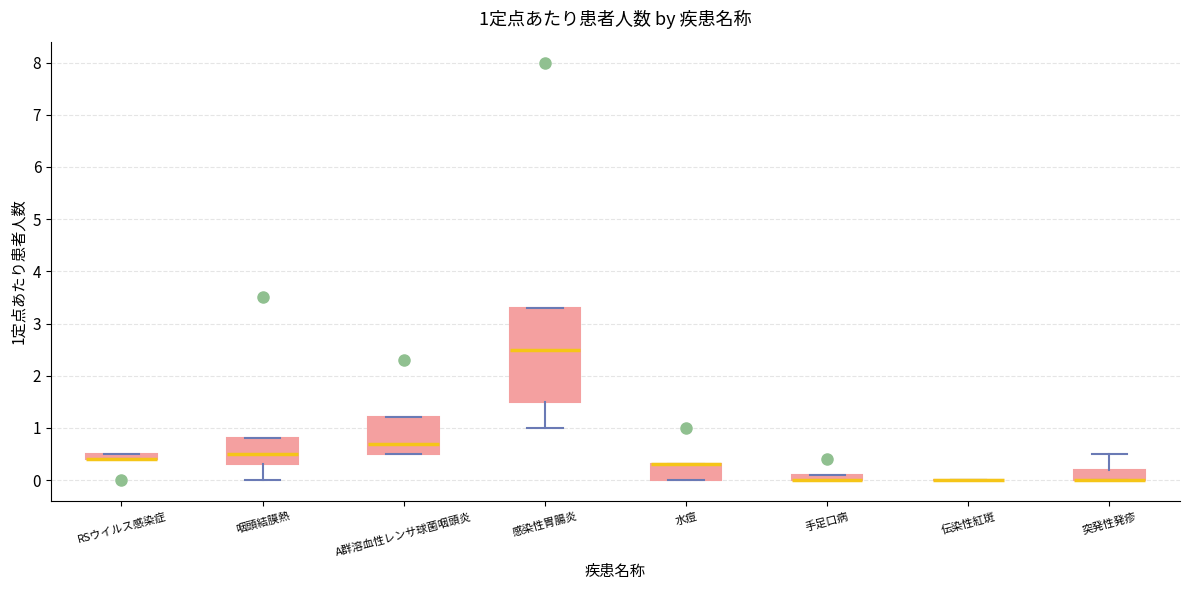

Comparing the boxes themselves (not the whiskers), which one is the tallest?

感染性胃腸炎